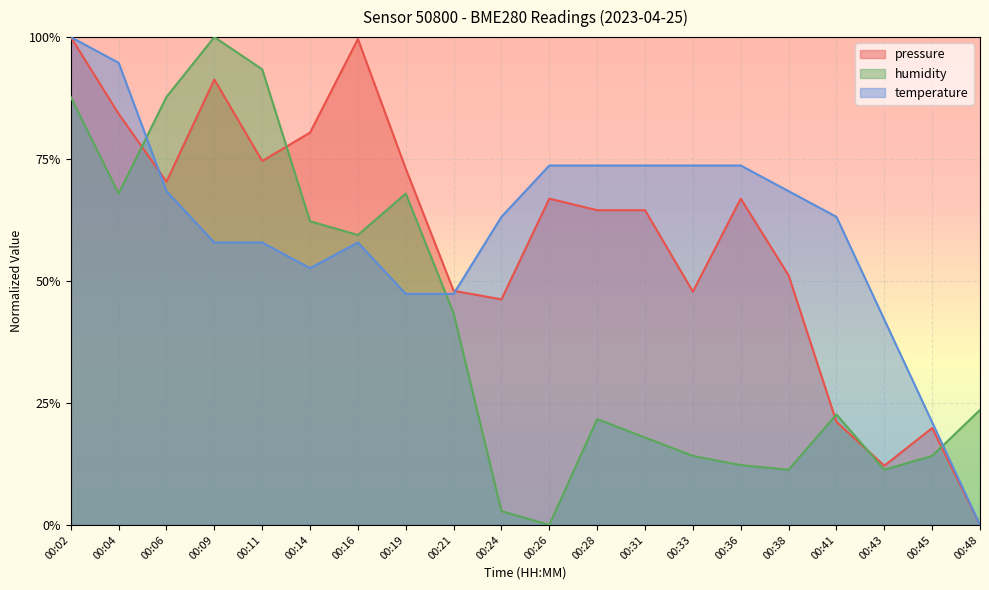

At which category is the sum across all series the highest?

00:02